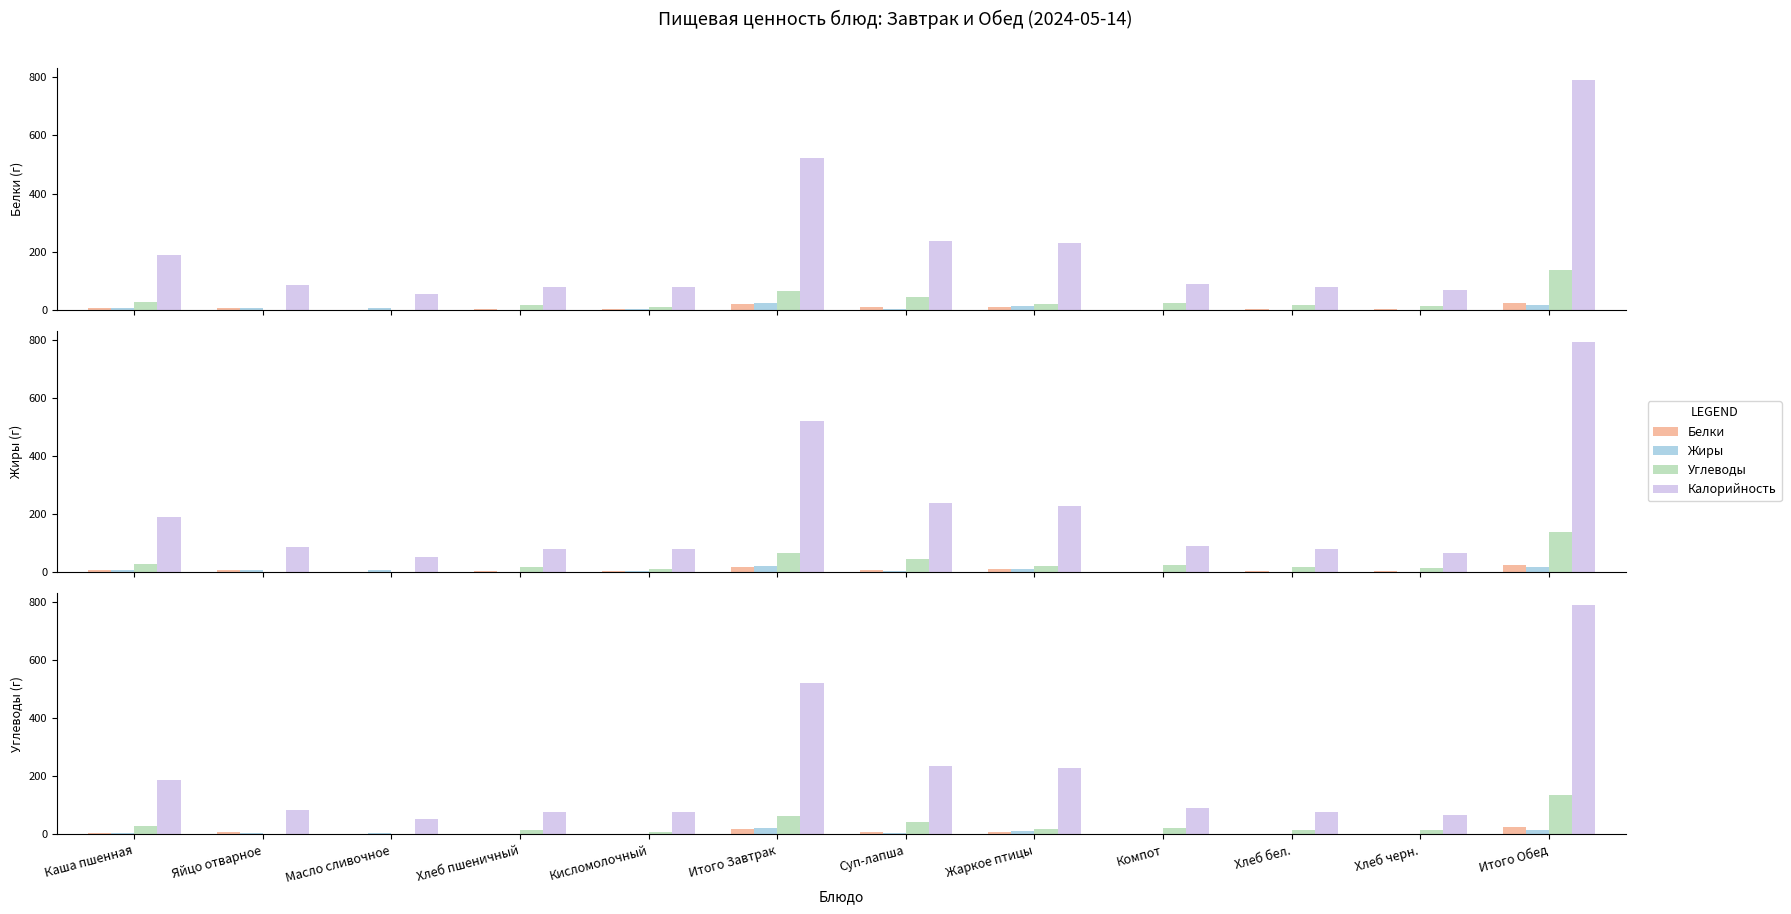

Which series has the widest spread of values?

Калорийность